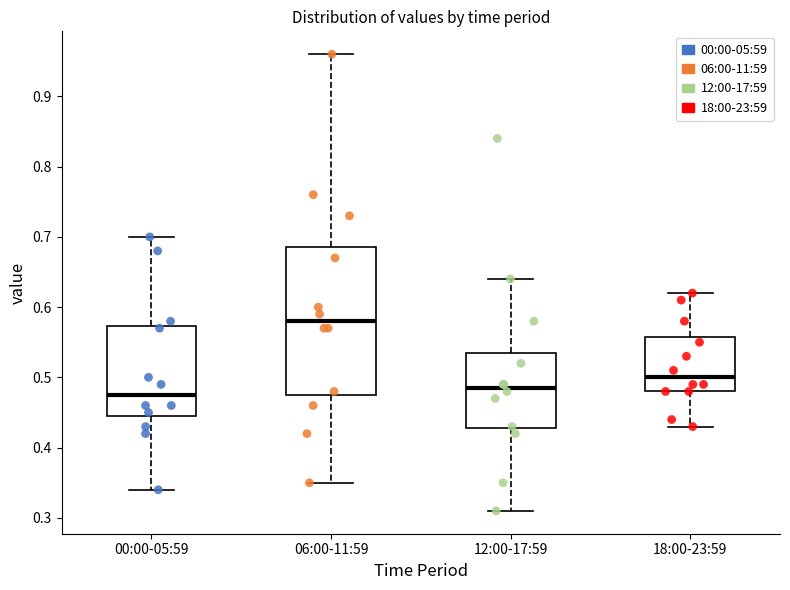

Which box has the highest median line?

06:00-11:59